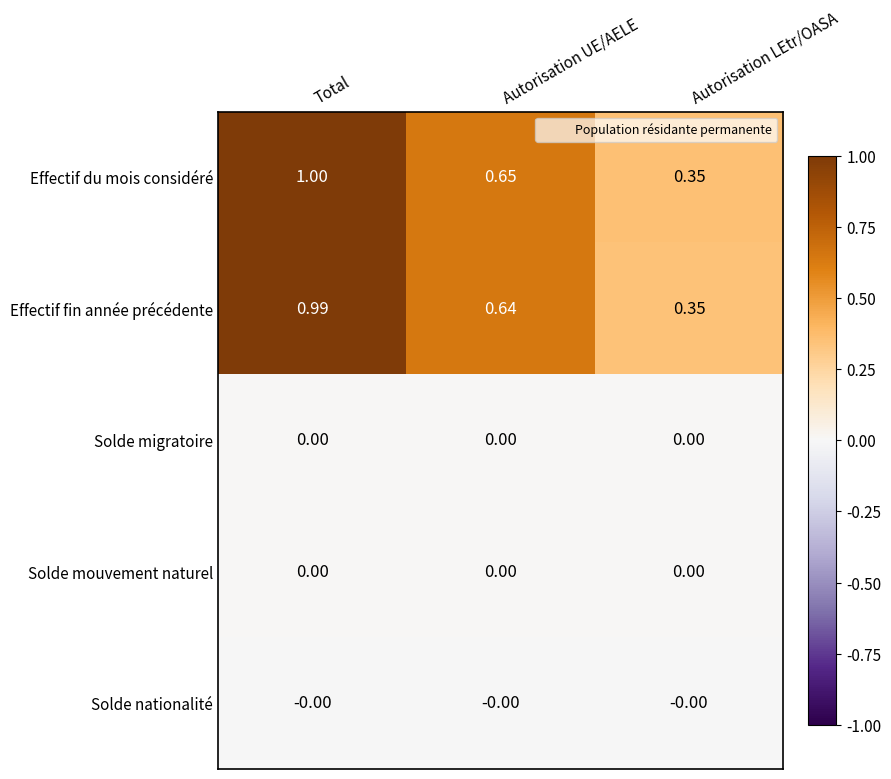

Which series has the largest total across all categories?

Effectif du mois considéré